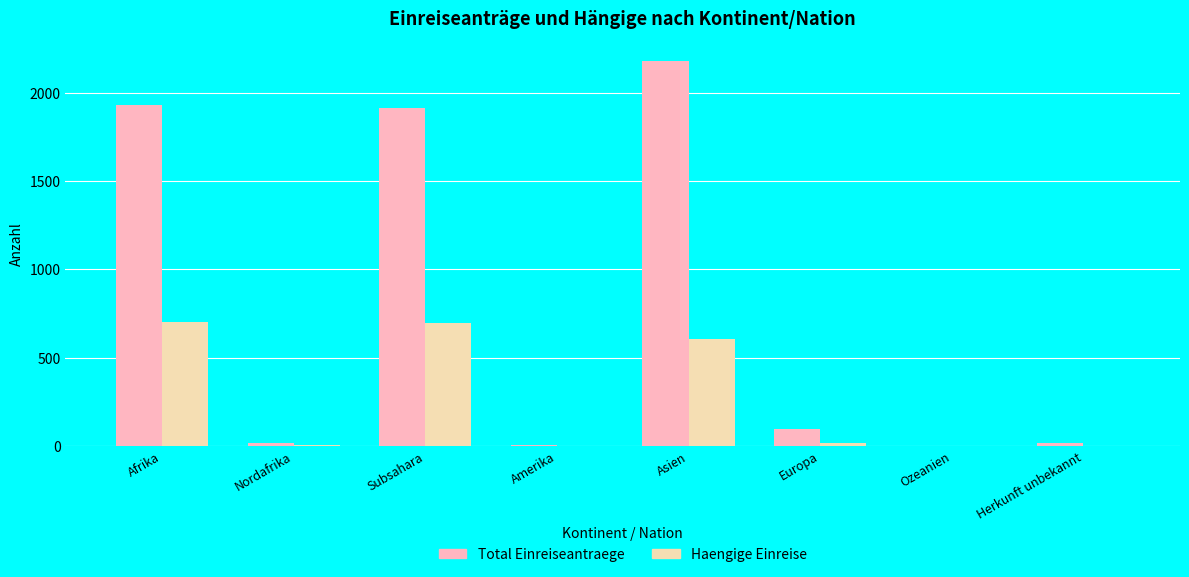

What is the approximate value of Total Einreiseantraege at Nordafrika, to the nearest 10?

20